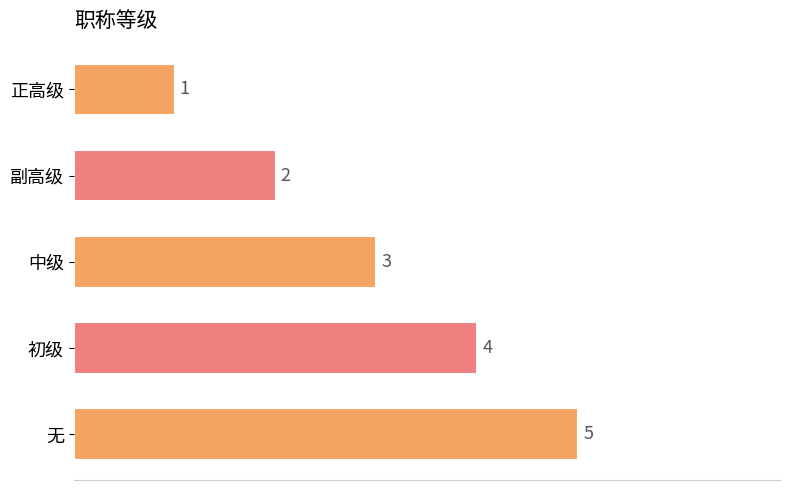

What position from the bottom is 副高级?

4